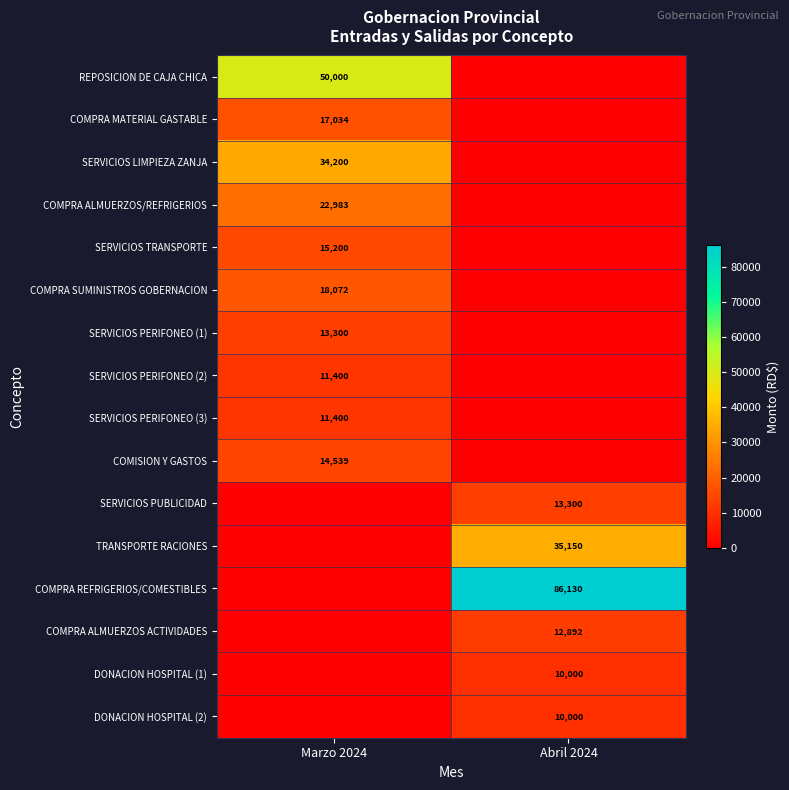

True or false: SERVICIOS TRANSPORTE has a value of 26759 at Marzo 2024.

False